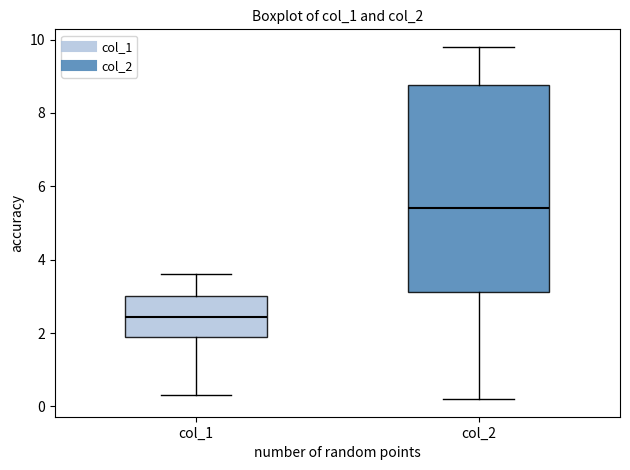

Reading left to right, transcribe this box plot: for each box, give where its median line is, the range the box spans, and where its two whiskers end, as read against the y-axis. The values are not printed on the chart, so give them approximately, as read against the axis.

col_1: median 2.4, box 2.0 to 3.0, whiskers 0.4 to 3.6
col_2: median 5.4, box 3.2 to 8.8, whiskers 0.2 to 9.8